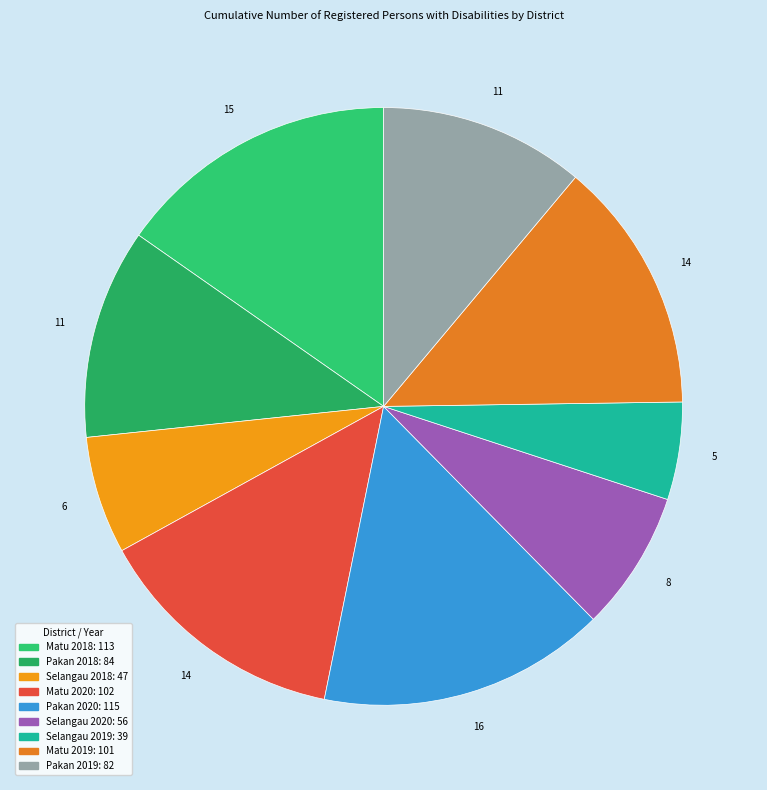

To the nearest percent, what percentage of the pie is Selangau 2019?

5%